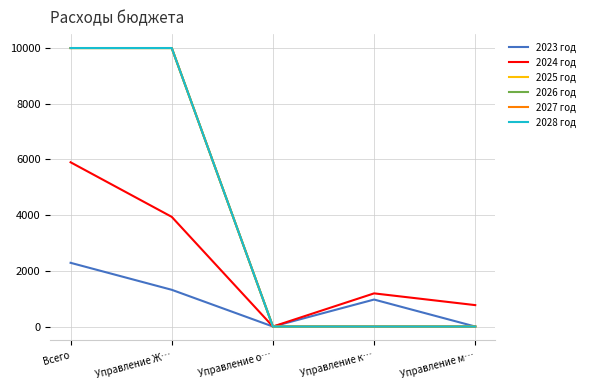

Reading left to right, transcribe all the data shown in this chart.

2023 год: Всего=2288.0	Управление Ж…=1319.0	Управление о…=0.0	Управление к…=969.0	Управление м…=0.0
2024 год: Всего=5898.2	Управление Ж…=3938.1	Управление о…=0.0	Управление к…=1190.8	Управление м…=769.2
2025 год: Всего=10000.0	Управление Ж…=10000.0	Управление о…=0.0	Управление к…=0.0	Управление м…=0.0
2026 год: Всего=10000.0	Управление Ж…=10000.0	Управление о…=0.0	Управление к…=0.0	Управление м…=0.0
2027 год: Всего=10000.0	Управление Ж…=10000.0	Управление о…=0.0	Управление к…=0.0	Управление м…=0.0
2028 год: Всего=10000.0	Управление Ж…=10000.0	Управление о…=0.0	Управление к…=0.0	Управление м…=0.0